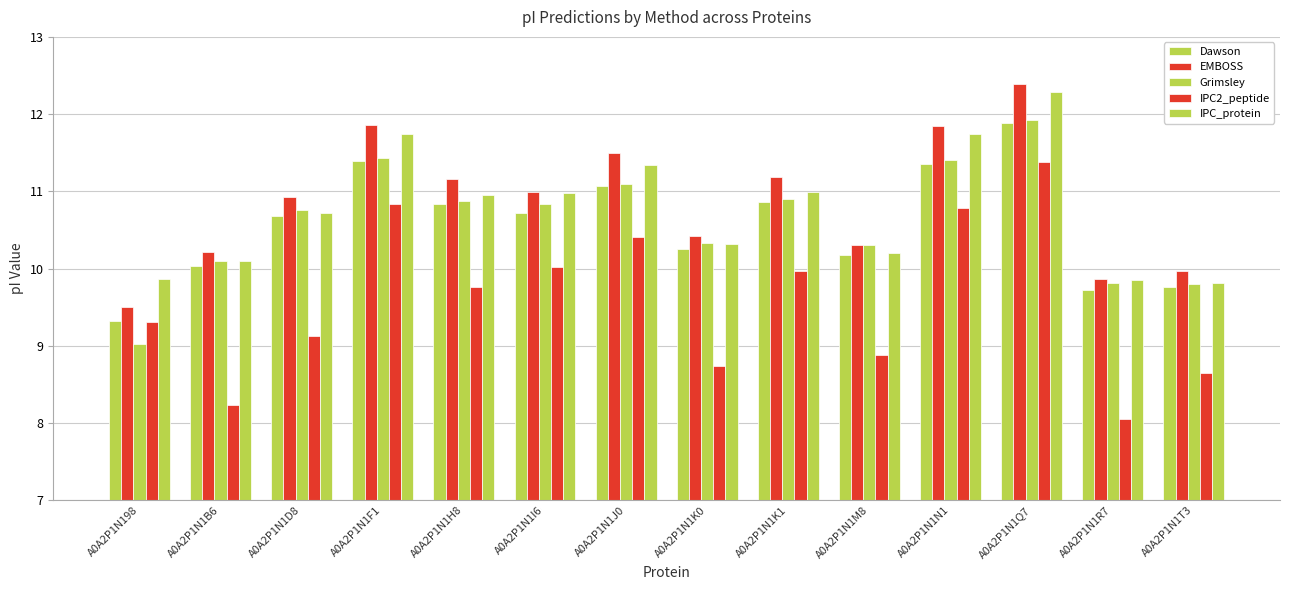

What is the spread (max minus min) of values at A0A2P1N1R7?

1.8